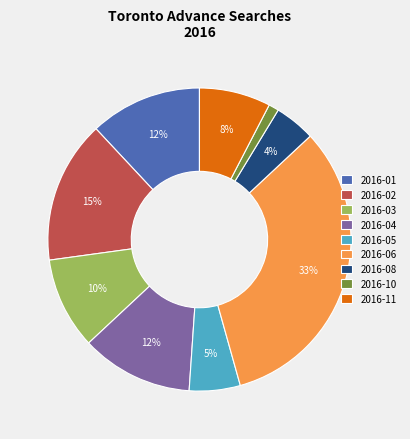

Is 2016-03 the majority of the pie?

No